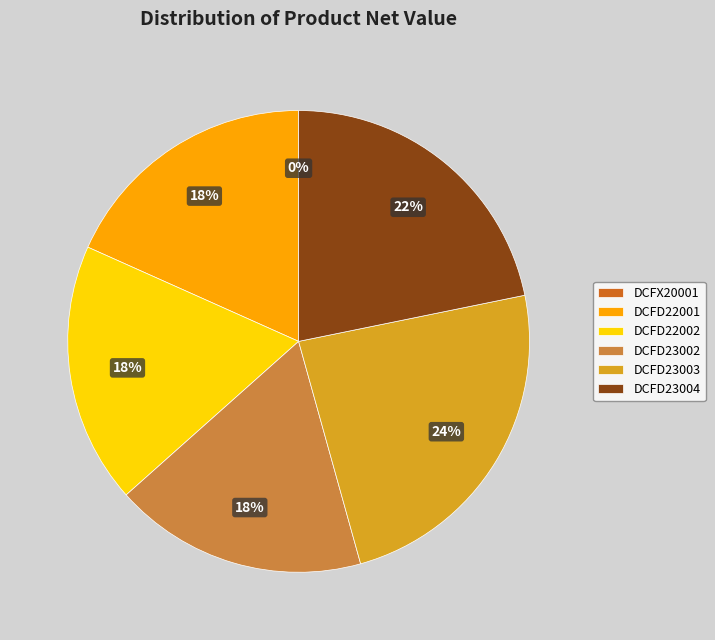

To the nearest percent, what is the difference between the largest and smallest slice percentages?

24%